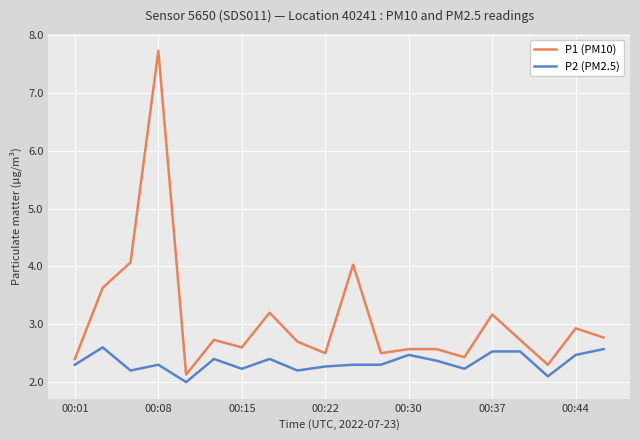

What is the difference between the maximum and minimum values in the P2 (PM2.5) series?

0.6